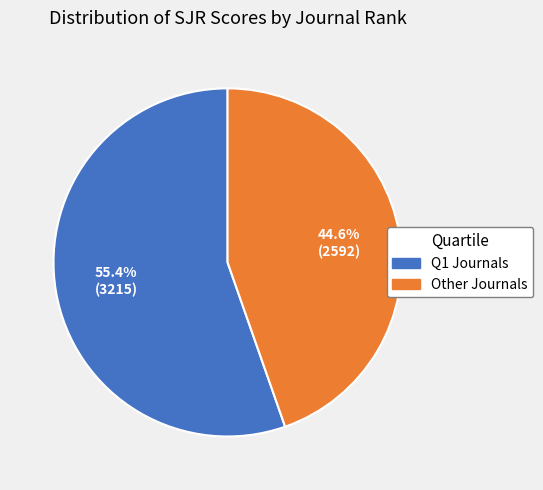

How many slices are in this pie chart?

2